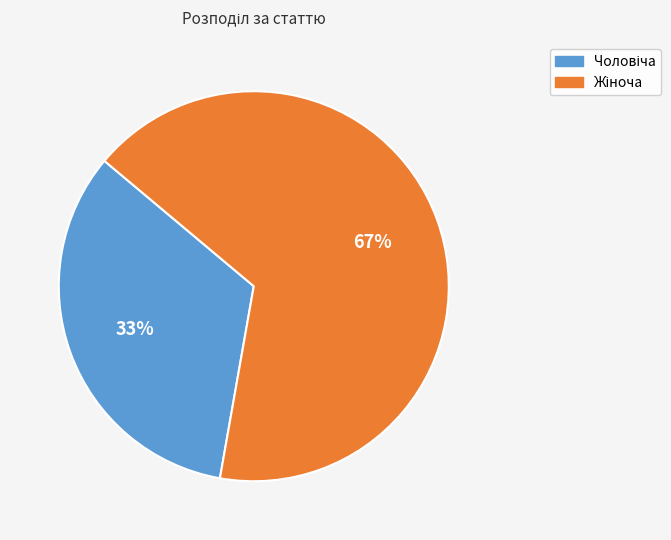

Does any single category account for the majority?

Yes